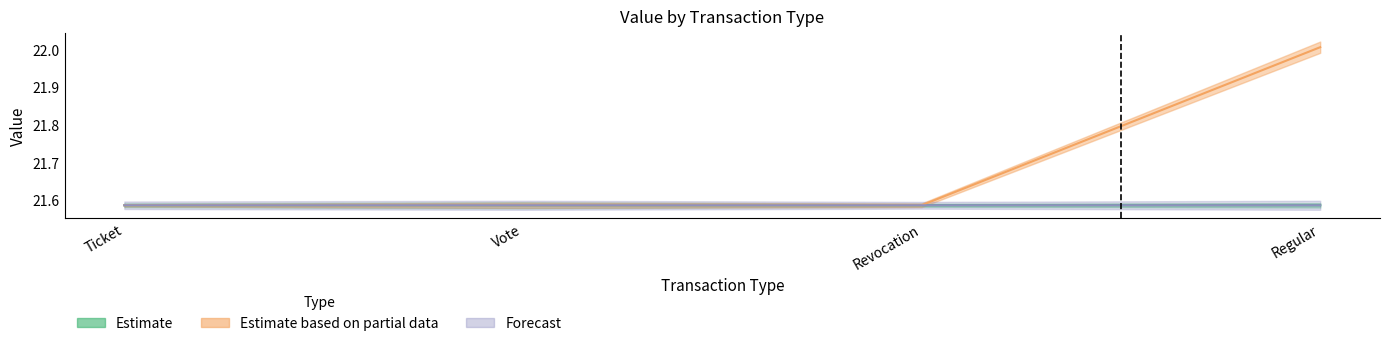

The value of Estimate based on partial data at Ticket is 21.6. True or false?

True